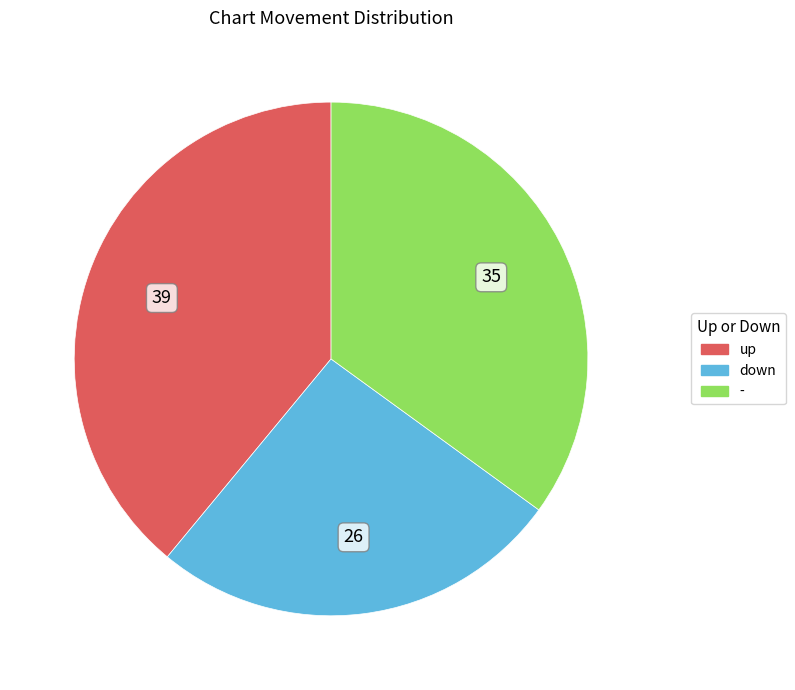

Is there any slice that represents more than half of the pie?

No